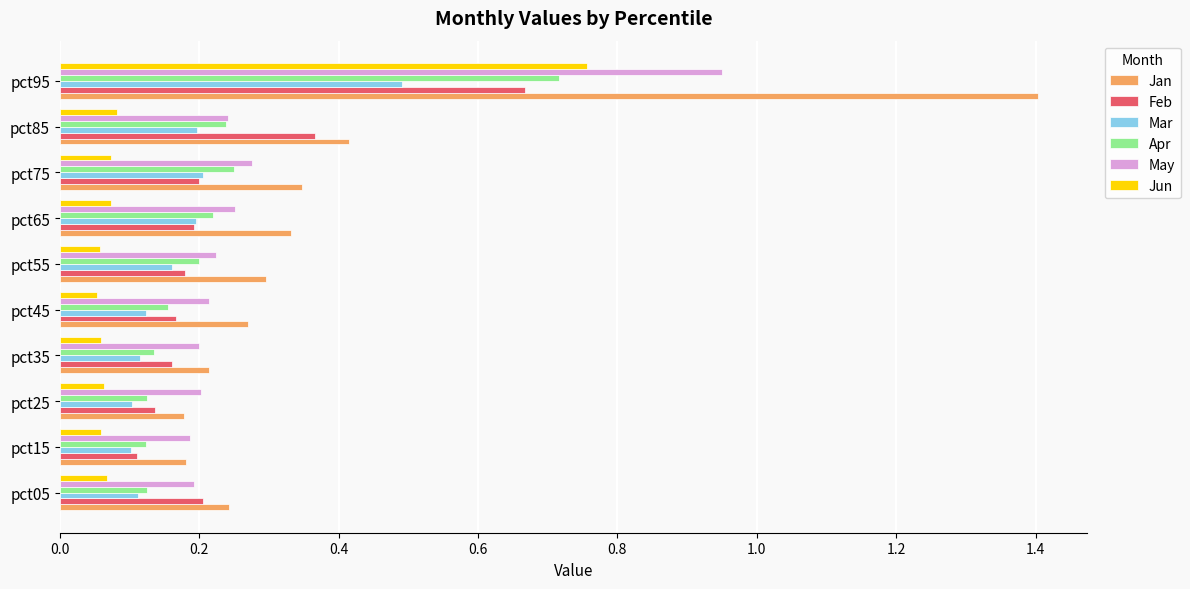

How many series are shown in this chart?

6